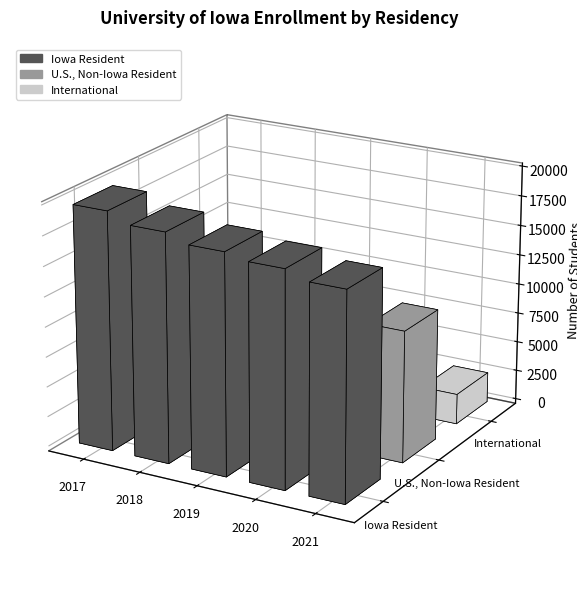

Reading left to right, what are all the values shown in this chart?

Iowa Resident: 19843	19022	18341	17911	17232
U.S., Non-Iowa Resident: 12035	12299	11852	11322	10944
International: 4115	3671	3198	2592	2532